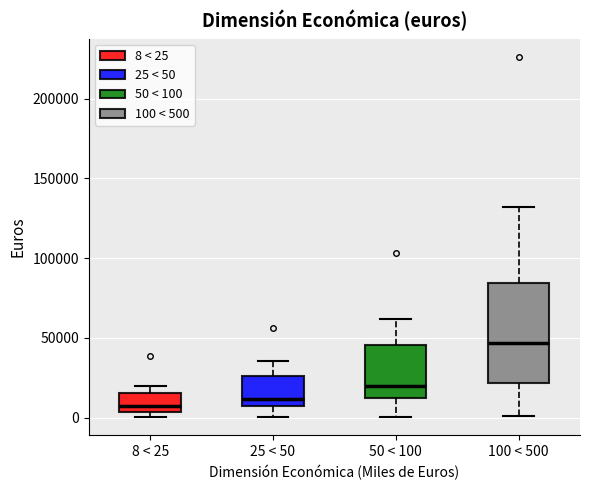

Which box's median line is the highest?

100 < 500